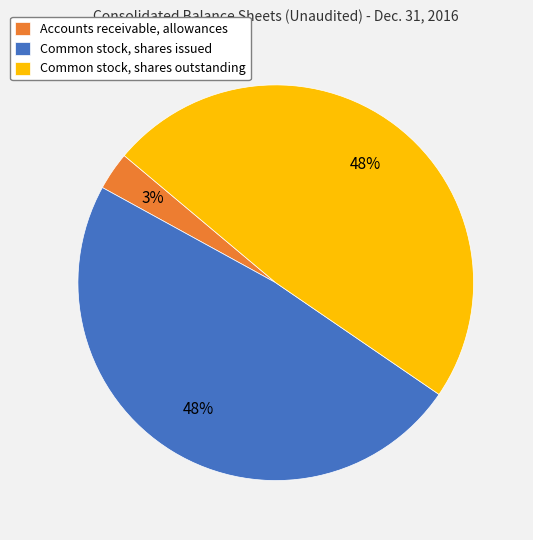

Is Common stock, shares issued the majority of the pie?

No